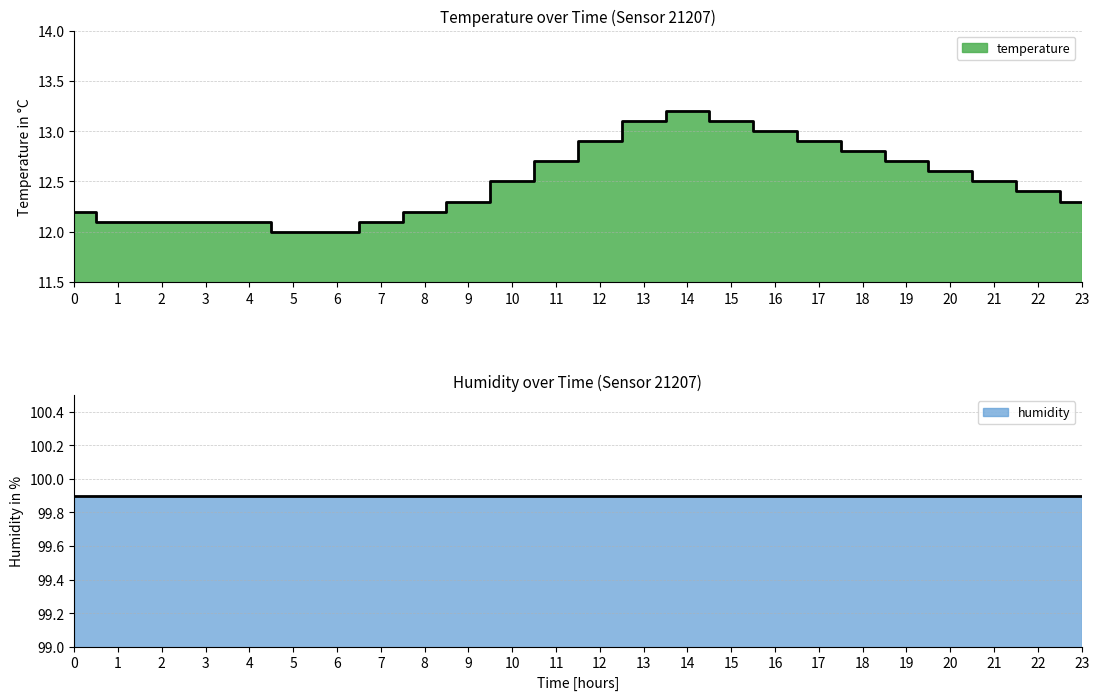

What value does the data have at 14?

13.2